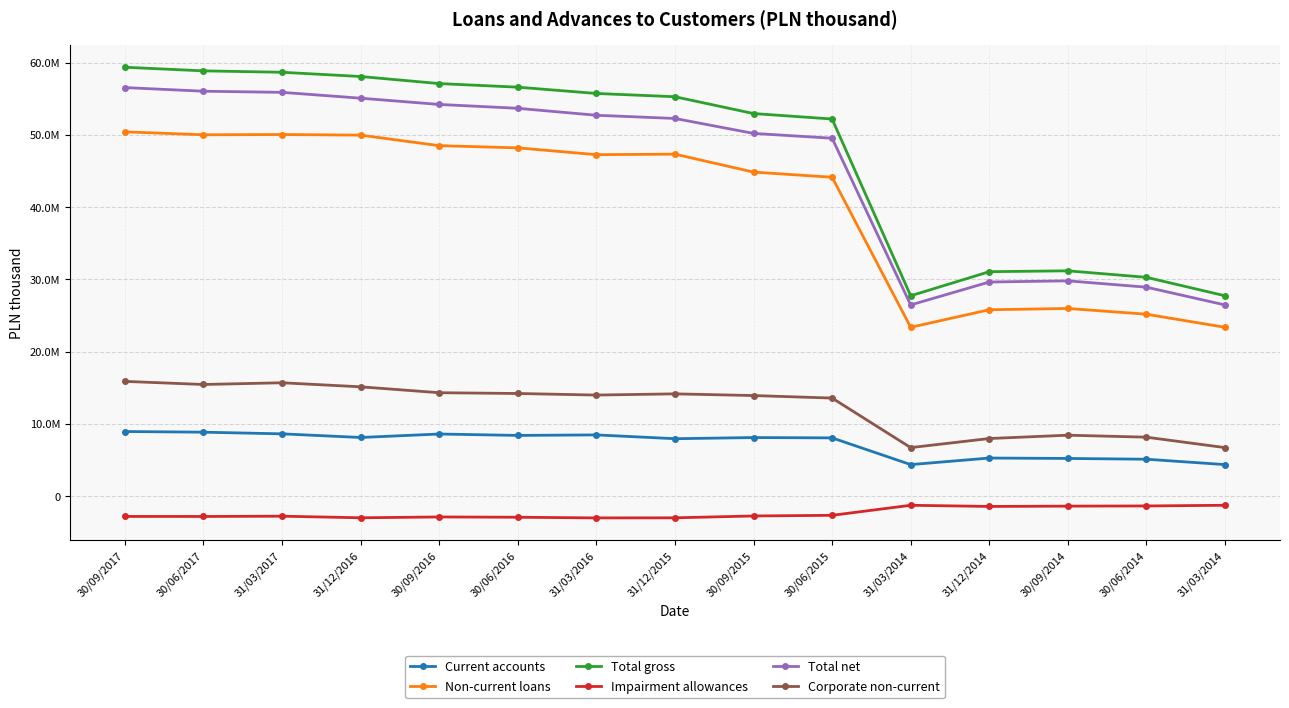

Is this an area chart (filled region under the line)?

No